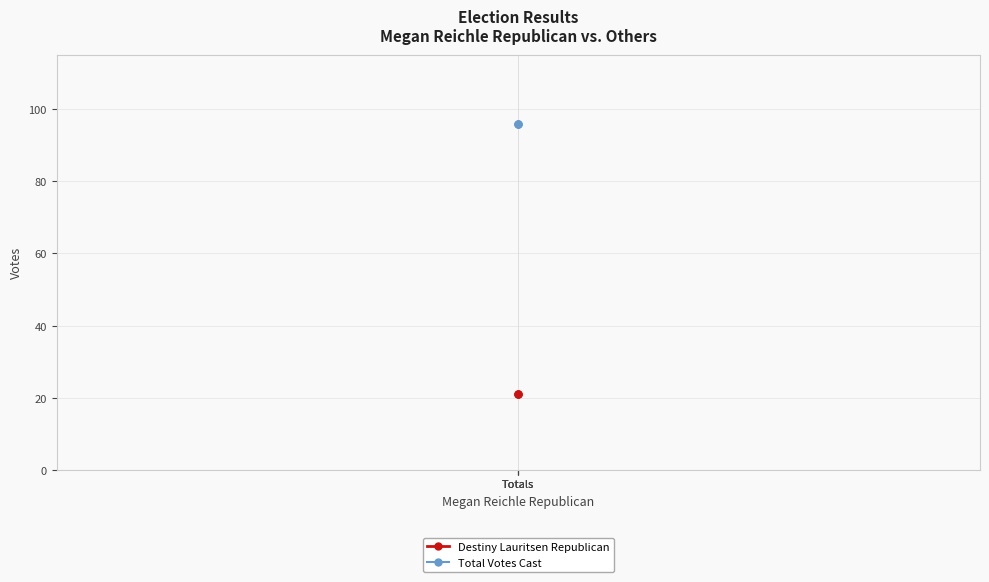

What are all the series names shown in the legend?

Destiny Lauritsen Republican, Total Votes Cast